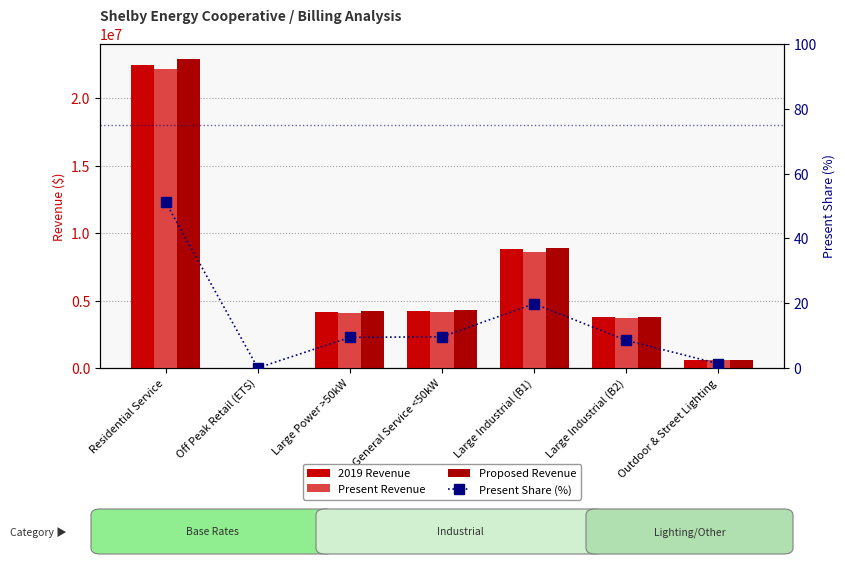

List the labels in order of Proposed Revenue value, largest first.

Residential Service, Large Industrial (B1), General Service <50kW, Large Power >50kW, Large Industrial (B2), Outdoor & Street Lighting, Off Peak Retail (ETS)